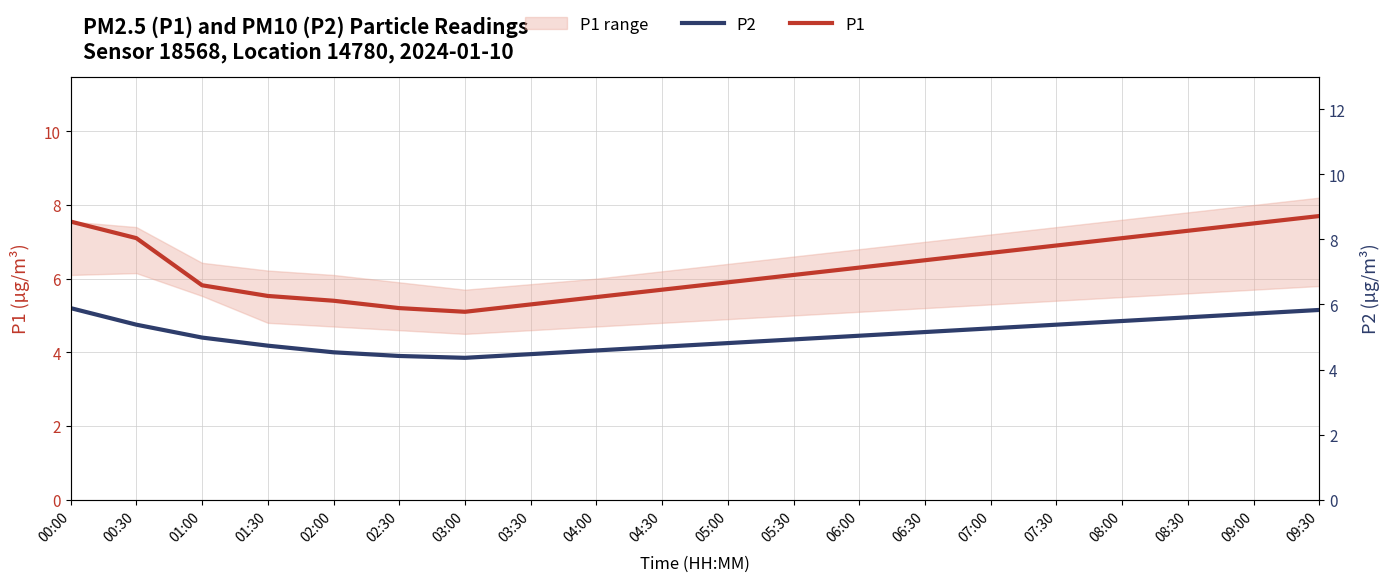

True or false: P1 and P2 intersect in this chart.

False